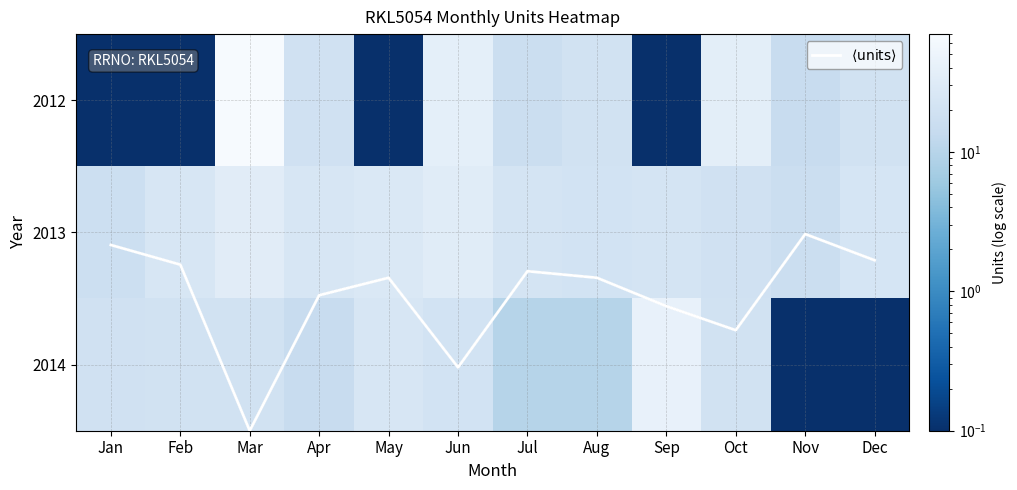

At how many categories does at least one series exceed 16?

11